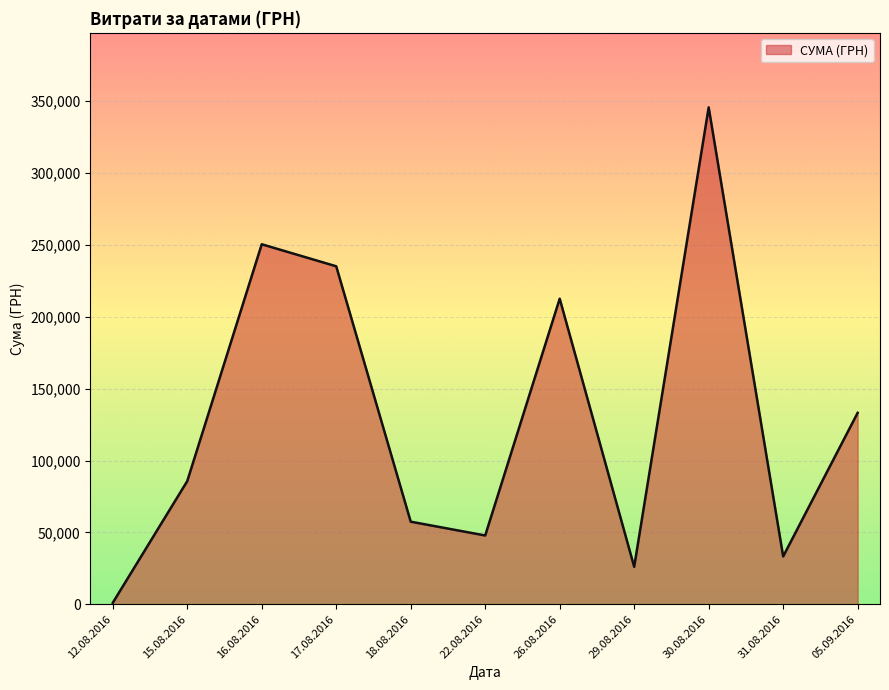

List the labels in order of value, smallest first.

12.08.2016, 29.08.2016, 31.08.2016, 22.08.2016, 18.08.2016, 15.08.2016, 05.09.2016, 26.08.2016, 17.08.2016, 16.08.2016, 30.08.2016